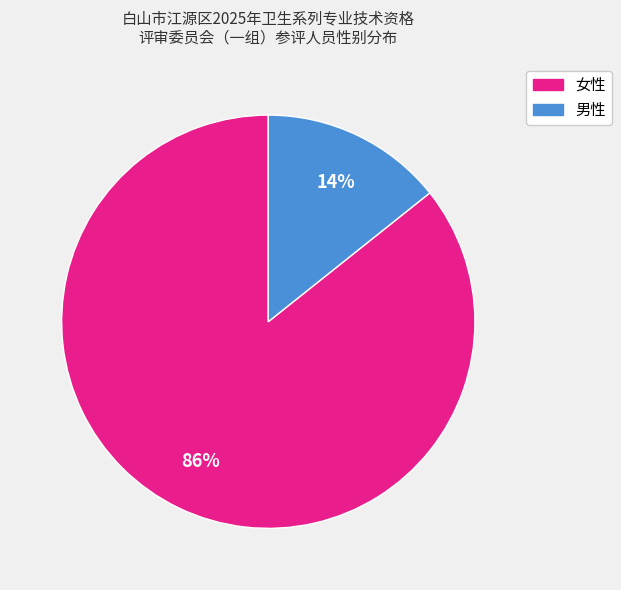

To the nearest percent, what is the combined percentage of 男性 and 女性?

100%